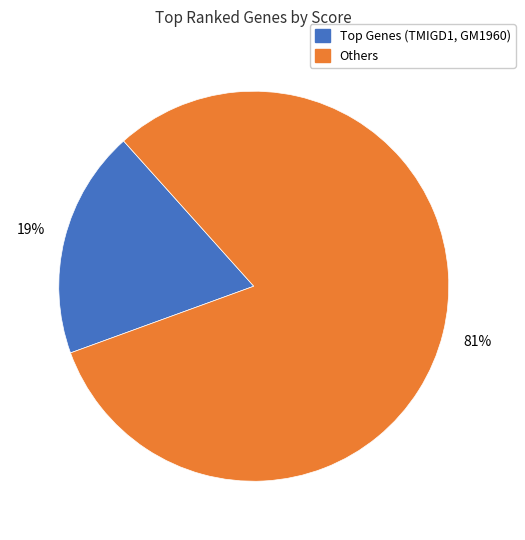

How many slices are in this pie chart?

2